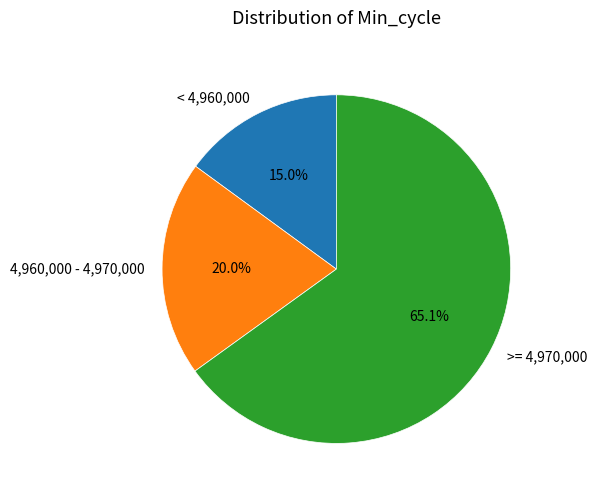

How many slices are in this pie chart?

3